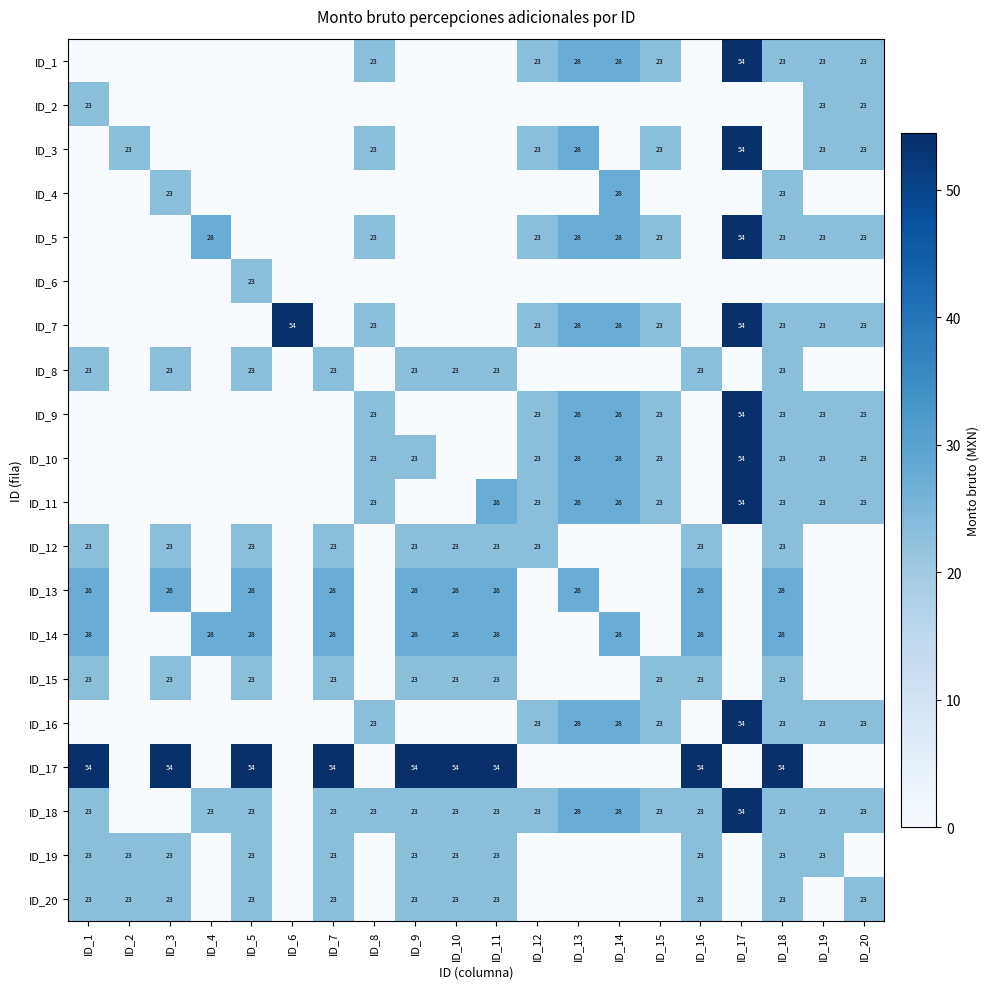

Is it true that ID_6 equals 23 at ID_5?

True